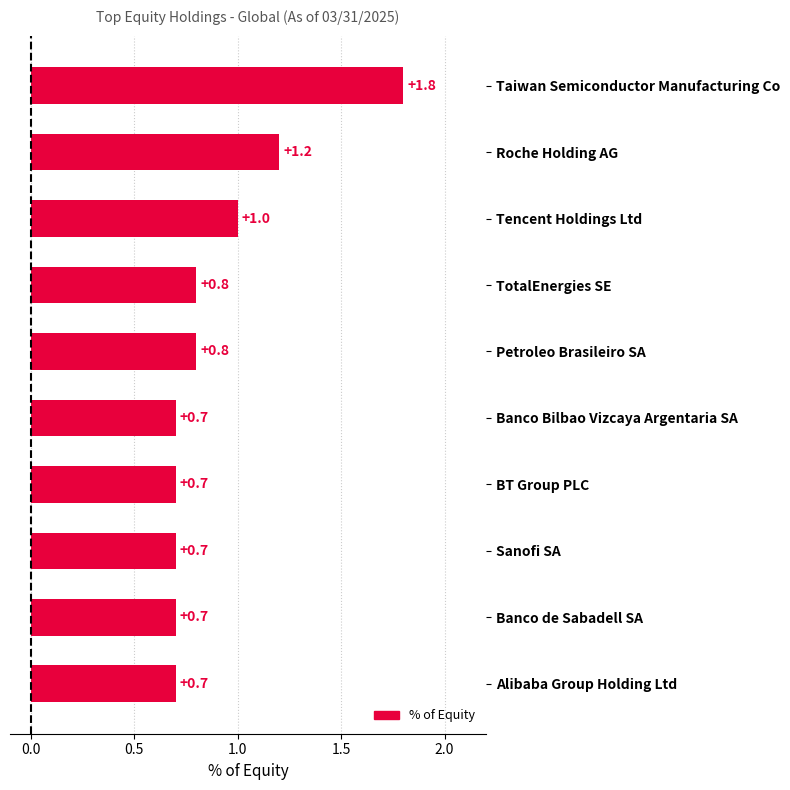

What is the change in value from Taiwan Semiconductor Manufacturing Co to Alibaba Group Holding Ltd?

-1.1